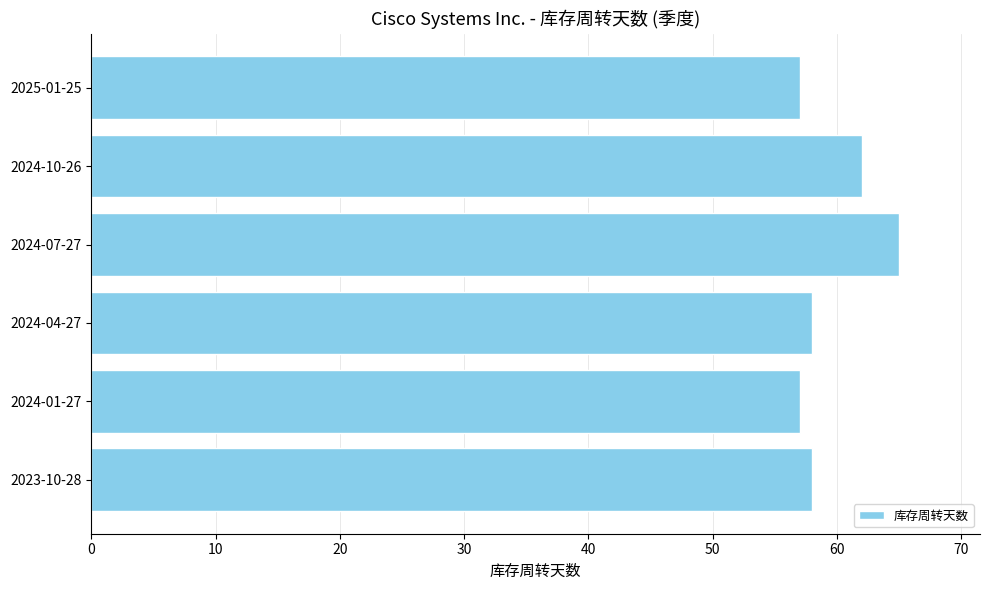

Count the values in the range 57 to 62.

5